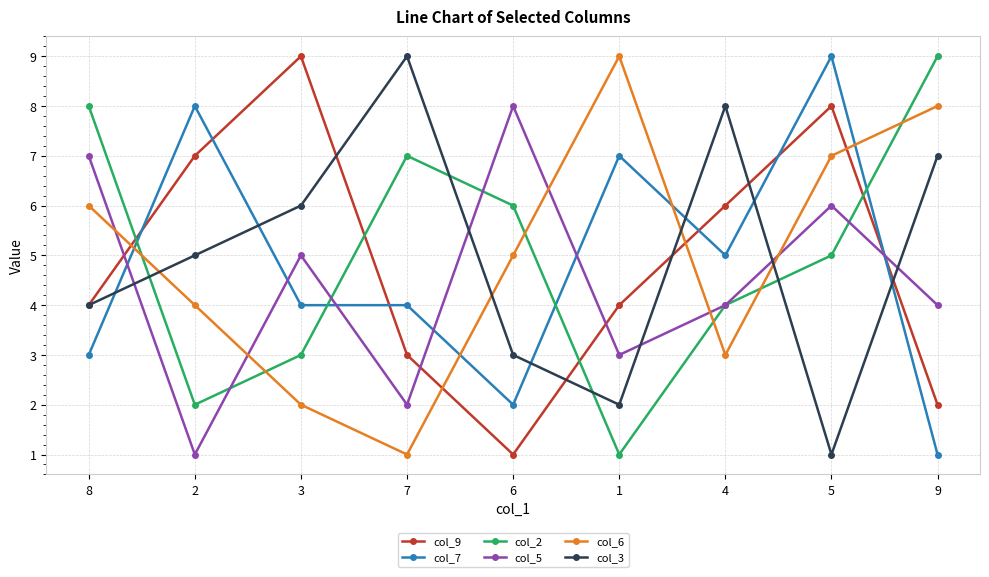

How many lines are shown in the chart?

6